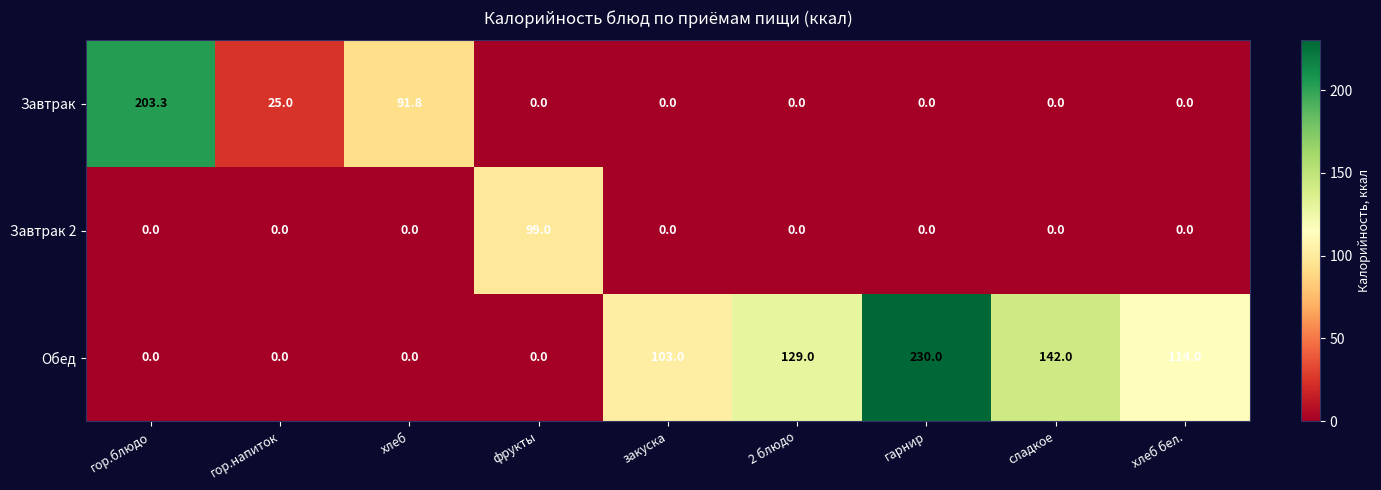

Is it true that Завтрак 2 equals 0.0 at гор.напиток?

True